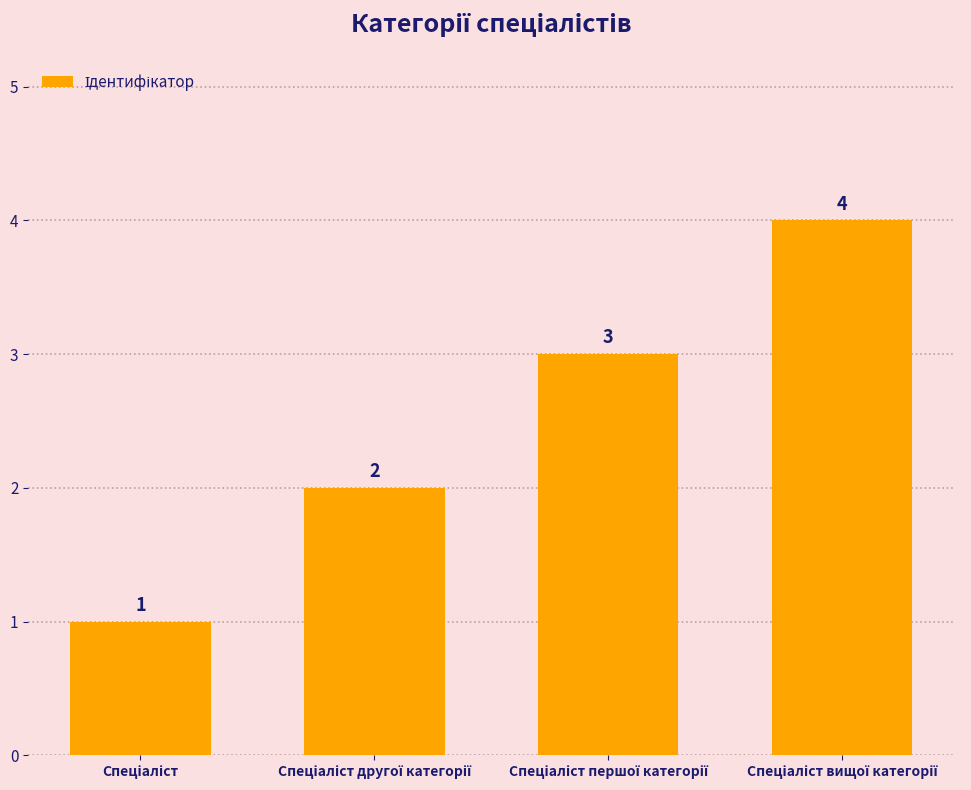

Count the values in the range 2 to 4.

3